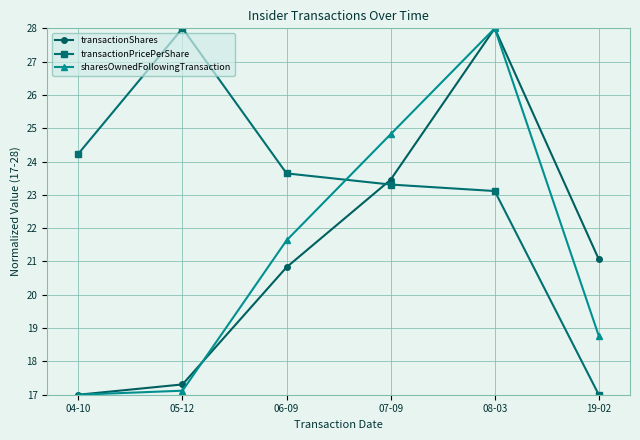

True or false: sharesOwnedFollowingTransaction has more than 1 interior local peaks.

False